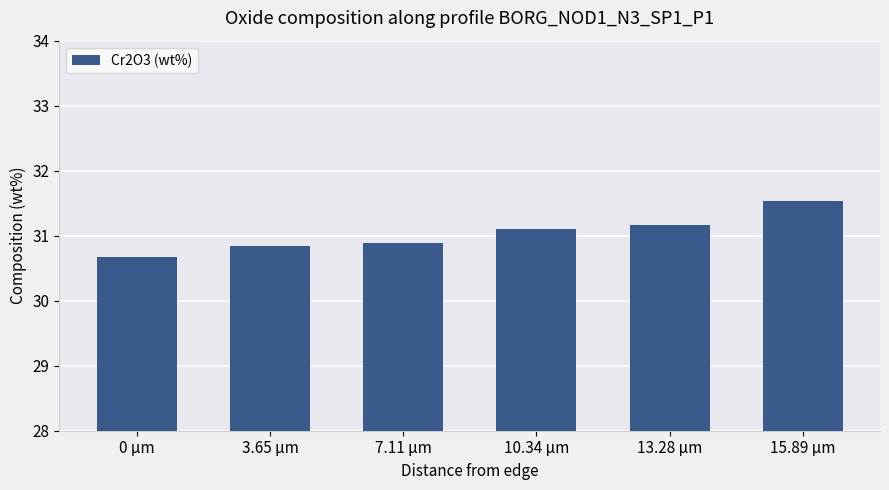

The value at 15.89 µm is 16.1. True or false?

False